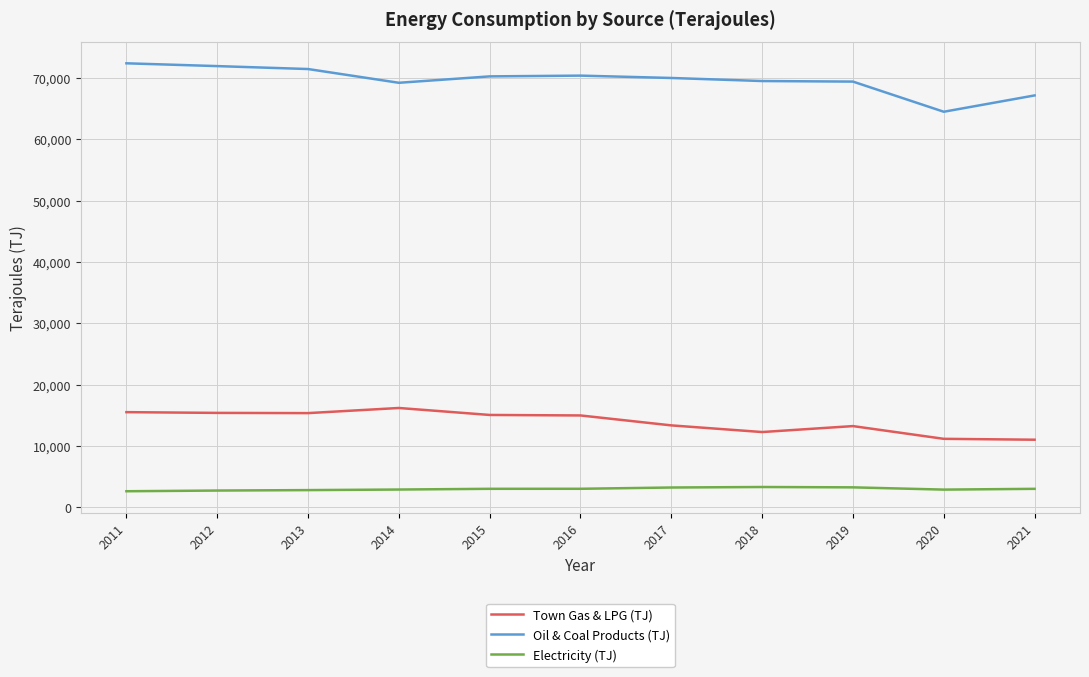

At 2021, list the series in order from largest to smallest.

Oil & Coal Products (TJ), Town Gas & LPG (TJ), Electricity (TJ)